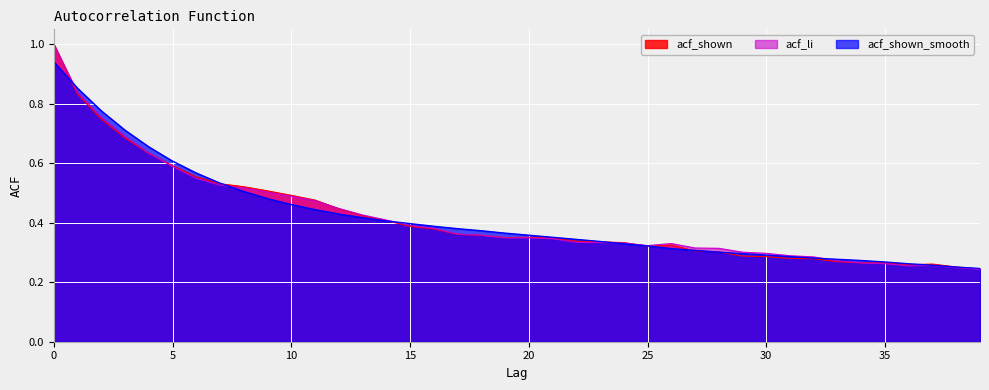

Reading left to right, extract all data points from this chart.

acf_shown: 1.0	0.8	0.7	0.7	0.6	0.6	0.6	0.5	0.5	0.5	0.5	0.5	0.4	0.4	0.4	0.4	0.4	0.4	0.4	0.3	0.4	0.3	0.3	0.3	0.3	0.3	0.3	0.3	0.3	0.3	0.3	0.3	0.3	0.3	0.3	0.3	0.3	0.3	0.3	0.2
acf_li: 1.0	0.8	0.8	0.7	0.6	0.6	0.5	0.5	0.5	0.5	0.5	0.5	0.4	0.4	0.4	0.4	0.4	0.4	0.4	0.3	0.3	0.3	0.3	0.3	0.3	0.3	0.3	0.3	0.3	0.3	0.3	0.3	0.3	0.3	0.3	0.3	0.3	0.3	0.2	0.2
acf_shown_smooth: 0.9	0.9	0.8	0.7	0.7	0.6	0.6	0.5	0.5	0.5	0.5	0.4	0.4	0.4	0.4	0.4	0.4	0.4	0.4	0.4	0.4	0.4	0.3	0.3	0.3	0.3	0.3	0.3	0.3	0.3	0.3	0.3	0.3	0.3	0.3	0.3	0.3	0.3	0.3	0.2